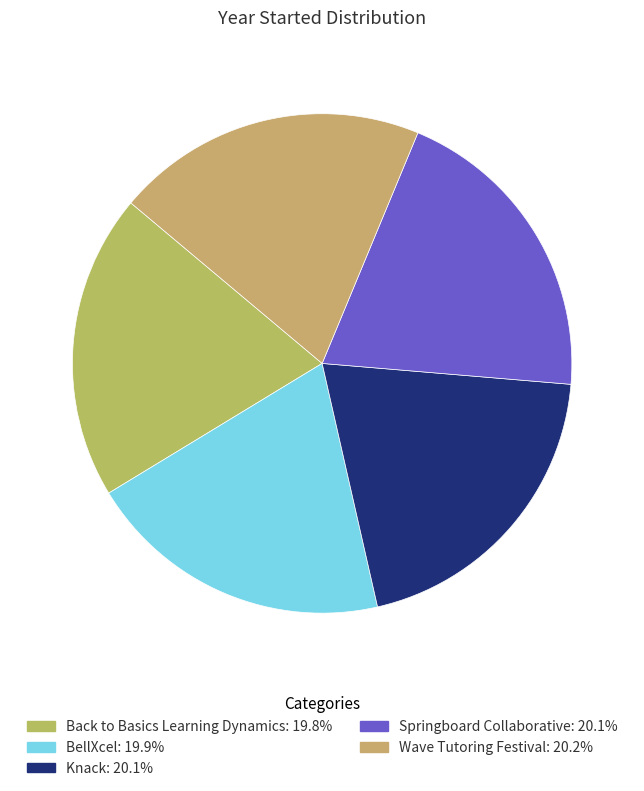

Rank the categories by value from highest to lowest.

Wave Tutoring Festival, Knack, Springboard Collaborative, BellXcel, Back to Basics Learning Dynamics